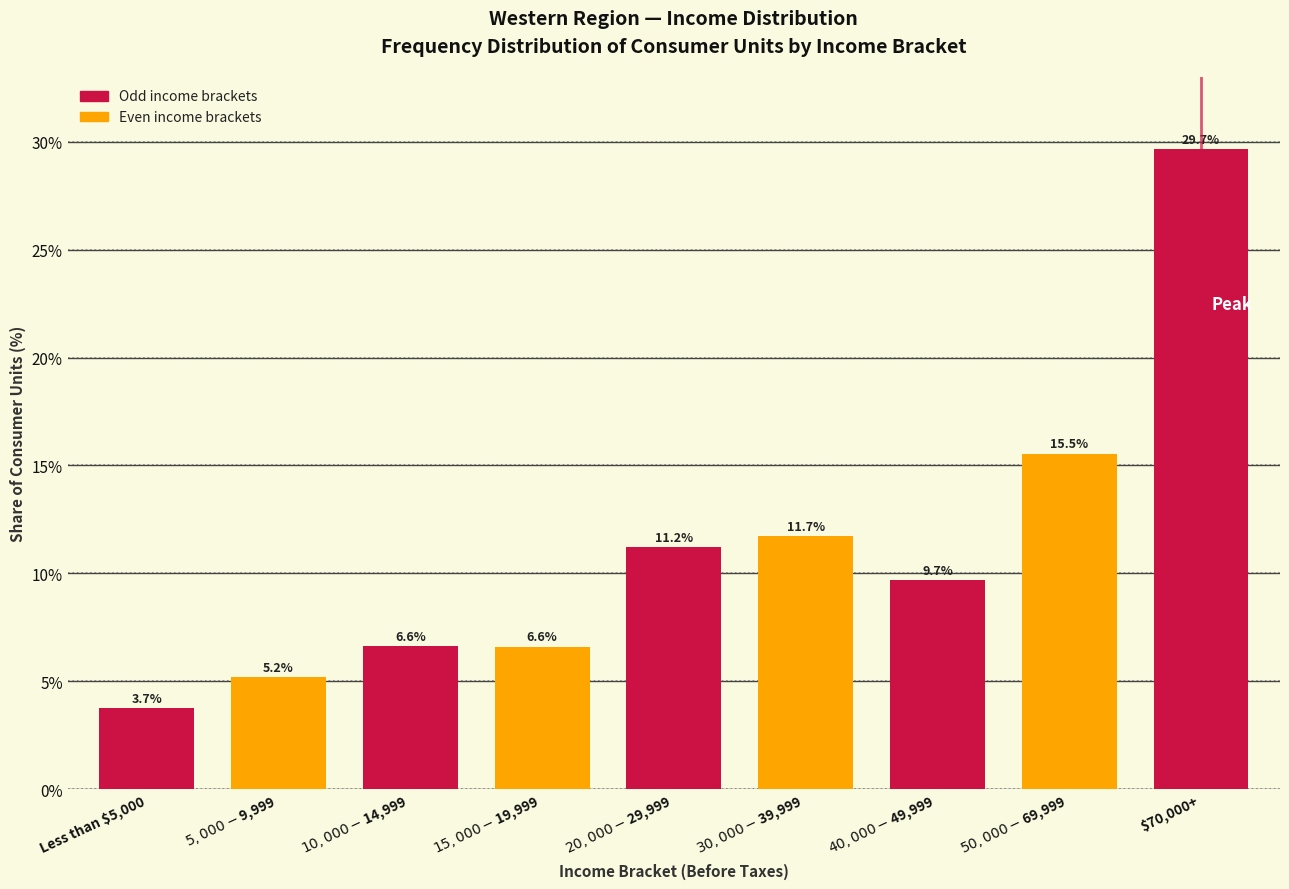

Reading right to left, transcribe all the data shown in this chart.

29.7	15.5	9.7	11.7	11.2	6.6	6.6	5.2	3.7